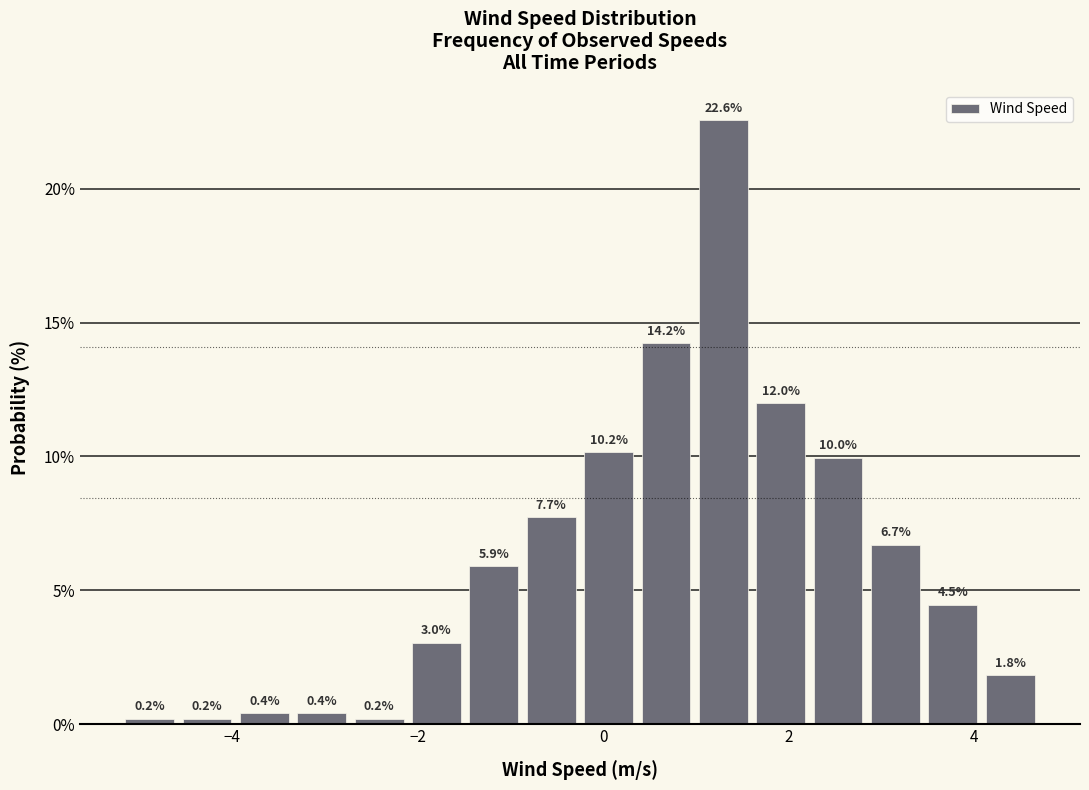

Read against the x-axis, roughly where is the centre of the tallest bar?

1.2